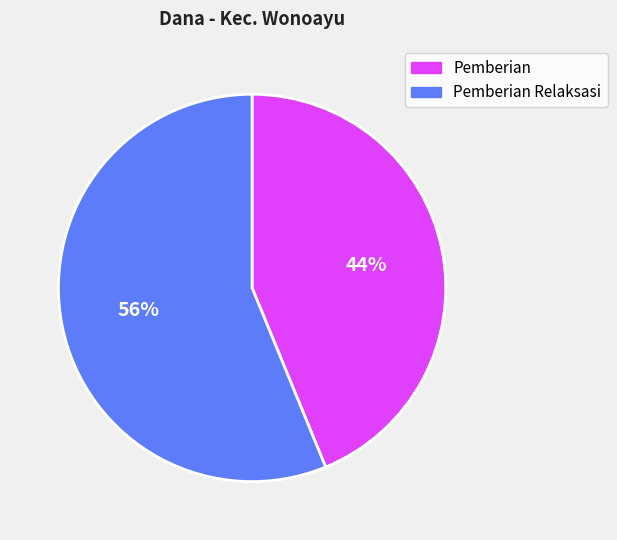

How many slices are in this pie chart?

2